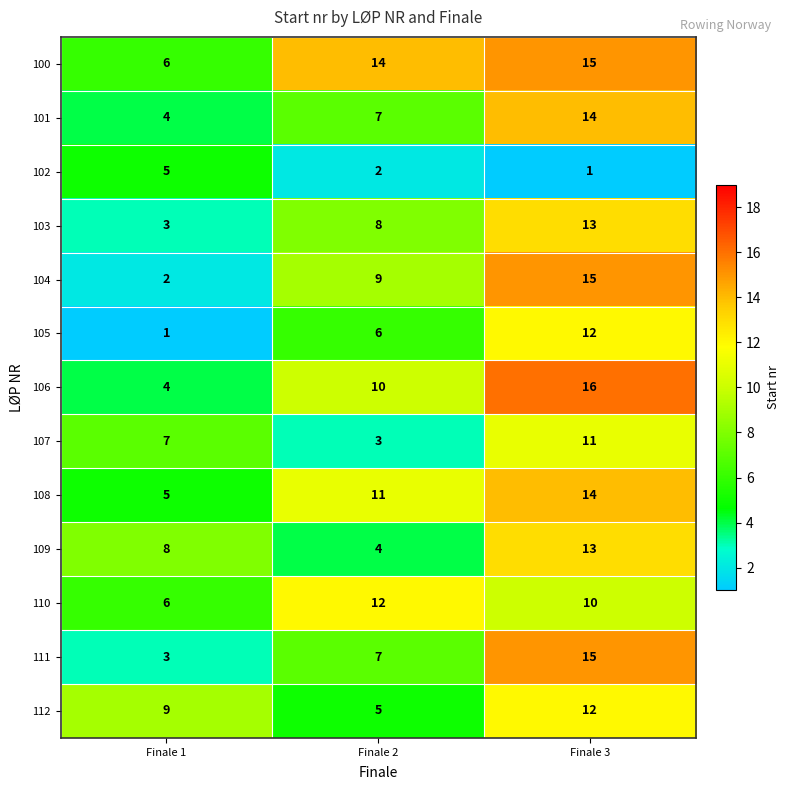

What is the difference between the maximum and minimum values in the 106 series?

12